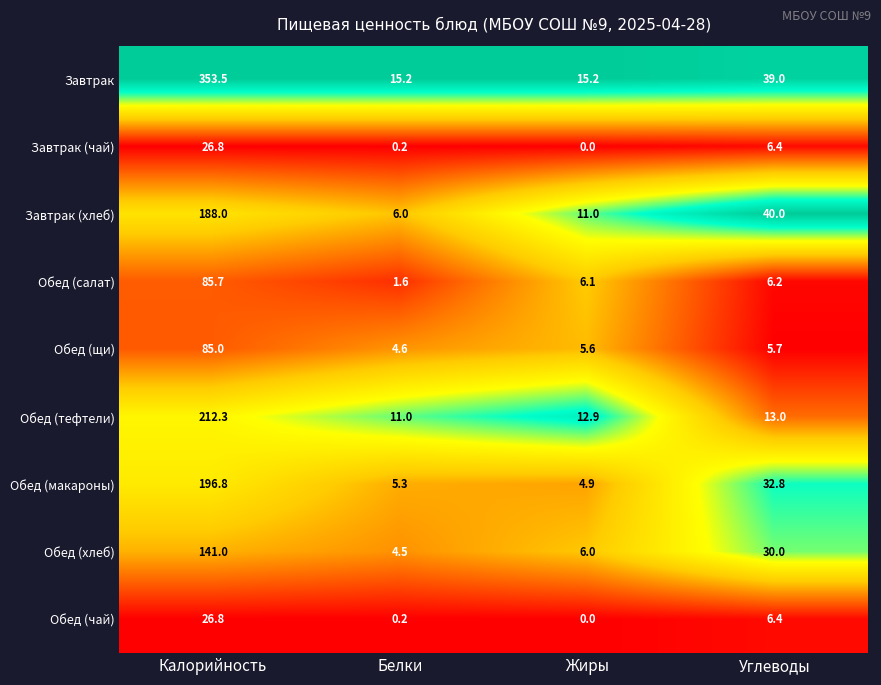

What is the spread (max minus min) of values at Жиры?

15.2